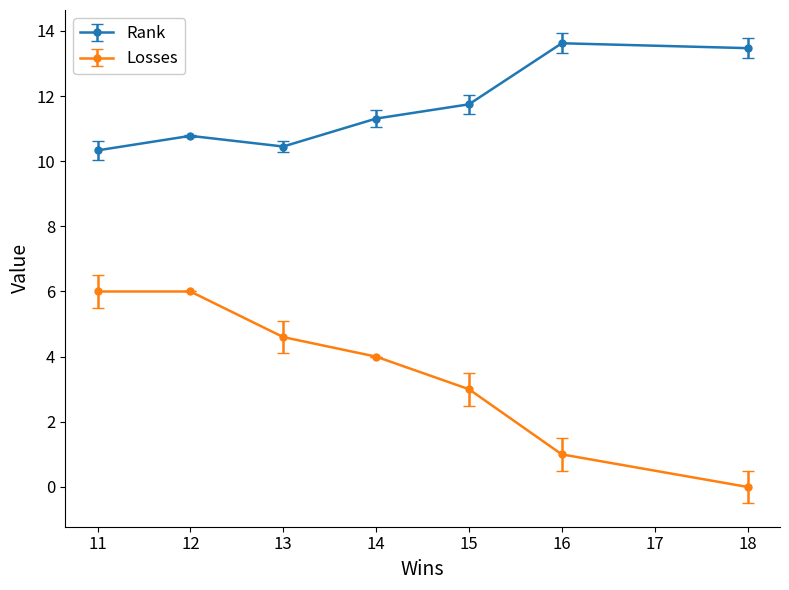

Does the chart display data point markers on the line(s)?

Yes